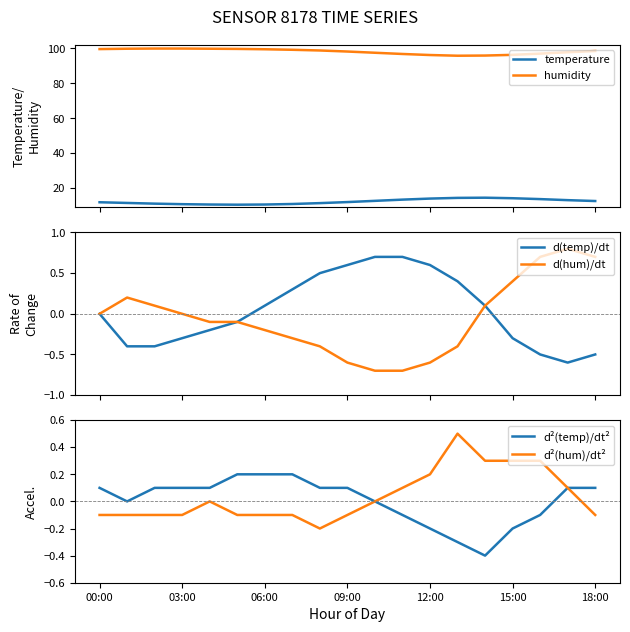

How many values in d(temp)/dt are above zero?

9